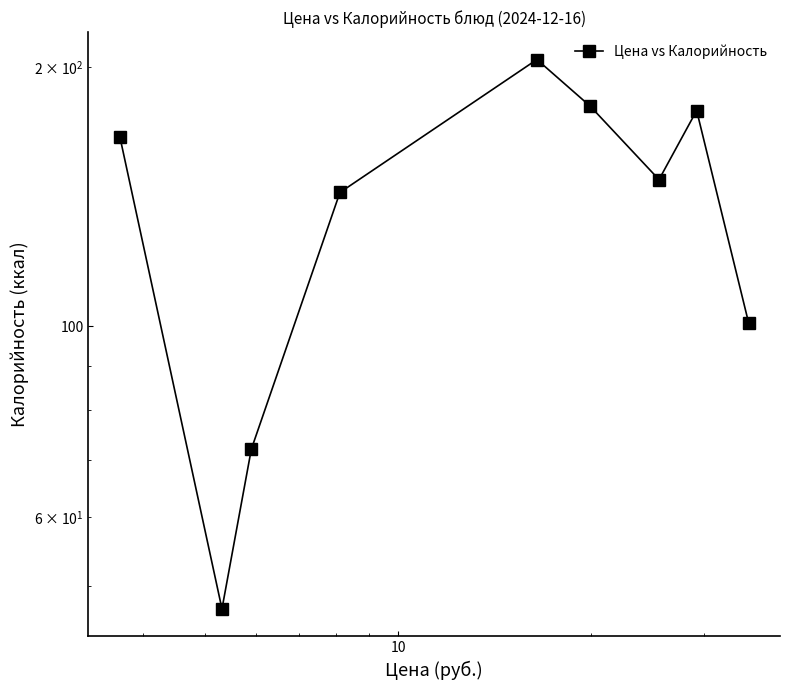

What is the difference between the maximum and minimum values?

157